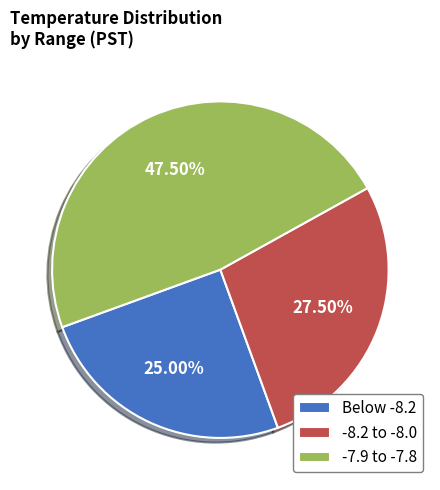

Which has a higher value, -8.2 to -8.0 or -7.9 to -7.8?

-7.9 to -7.8